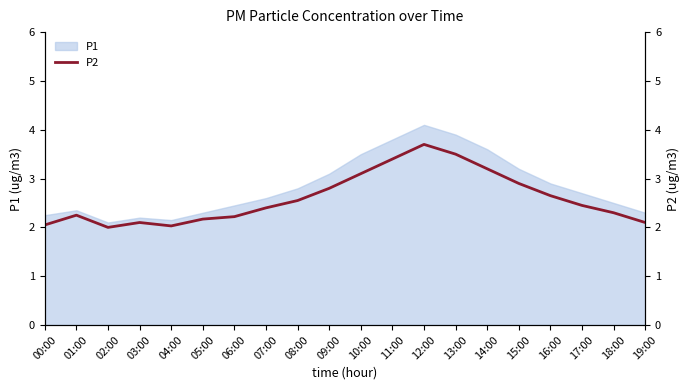

What is the label of the 8th point from the right?

12:00